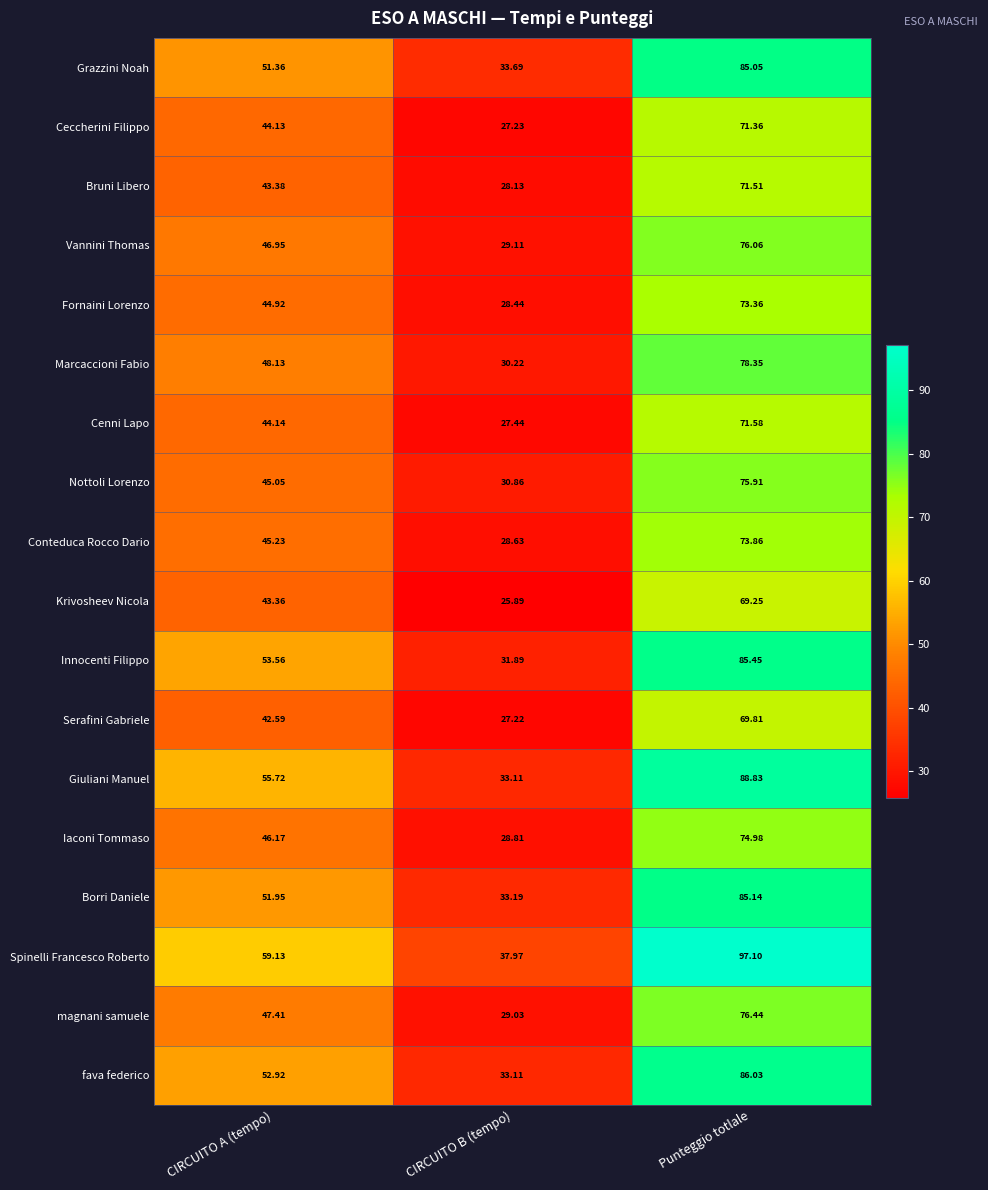

What is the total value across all series at CIRCUITO A (tempo)?

866.1